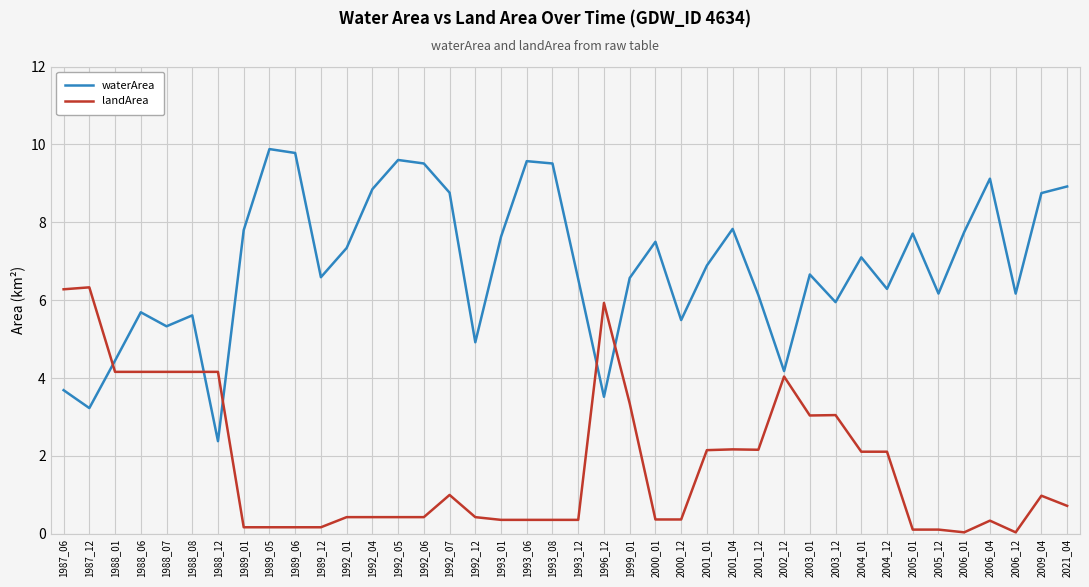

Rank the series at 2006_12 from highest to lowest value.

waterArea, landArea